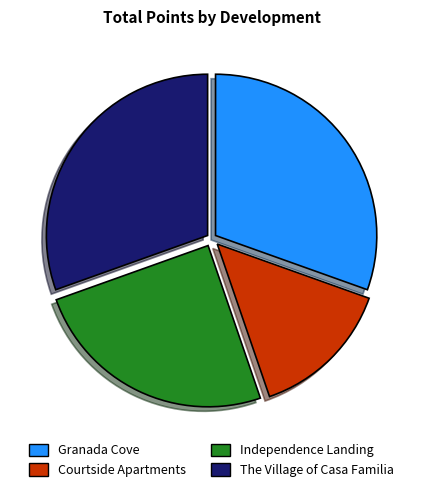

Is it true that Granada Cove is 20% of the pie?

False